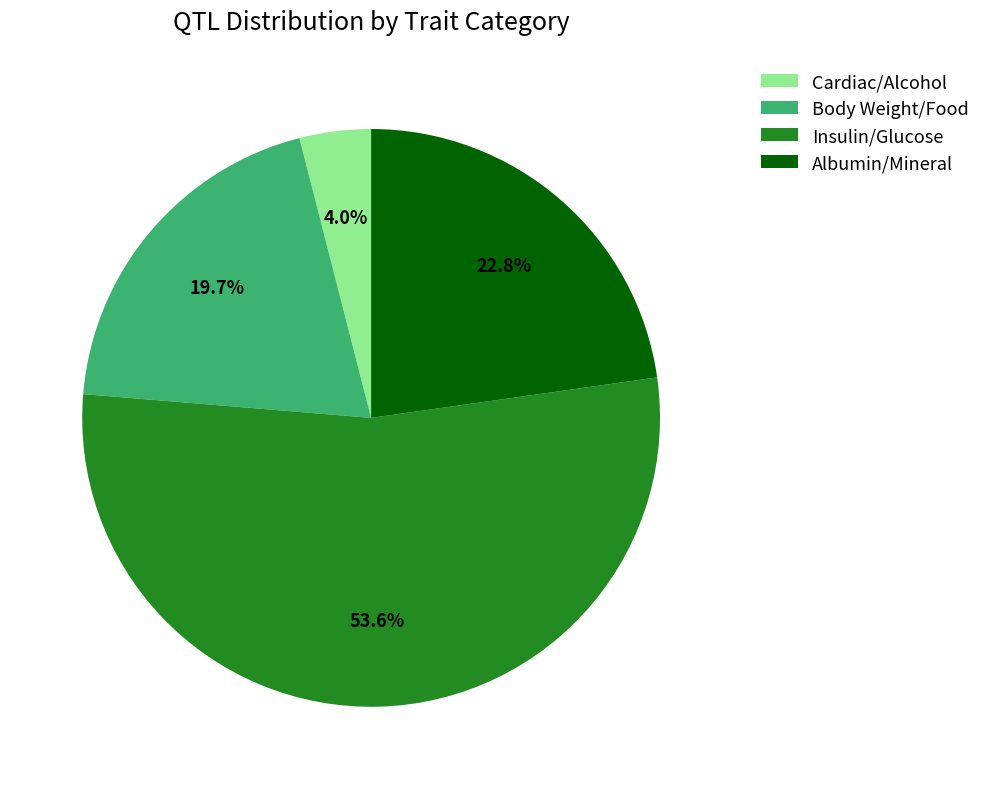

What is the largest slice in the pie chart?

Insulin/Glucose